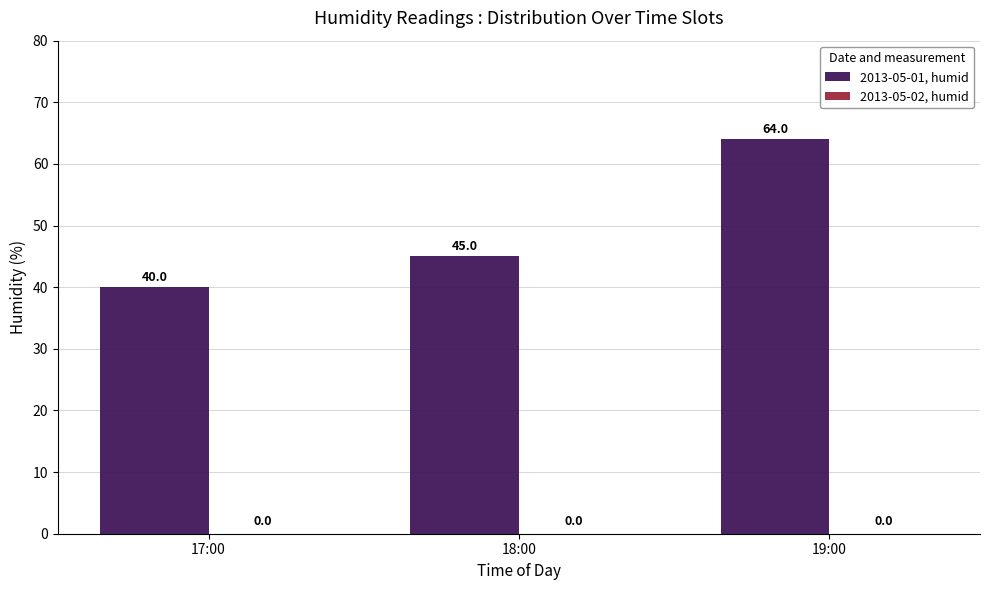

How many values are between 40 and 64?

3